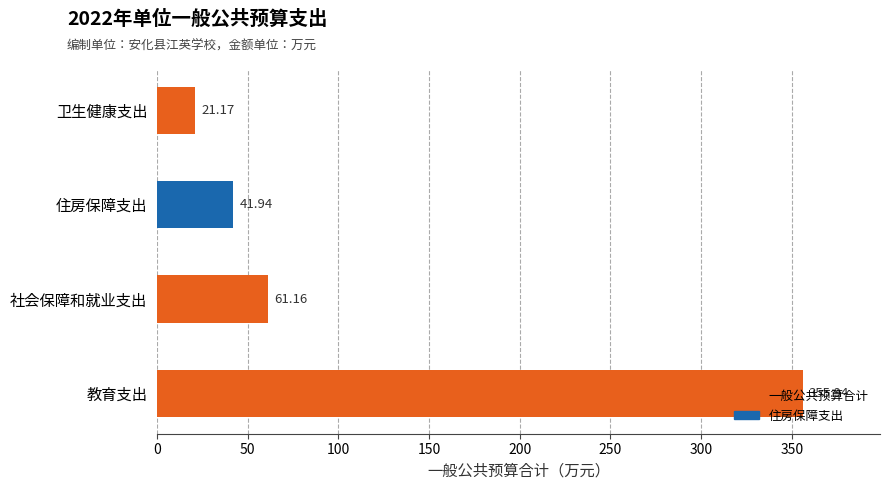

What is the change in value from 教育支出 to 住房保障支出?

-314.0